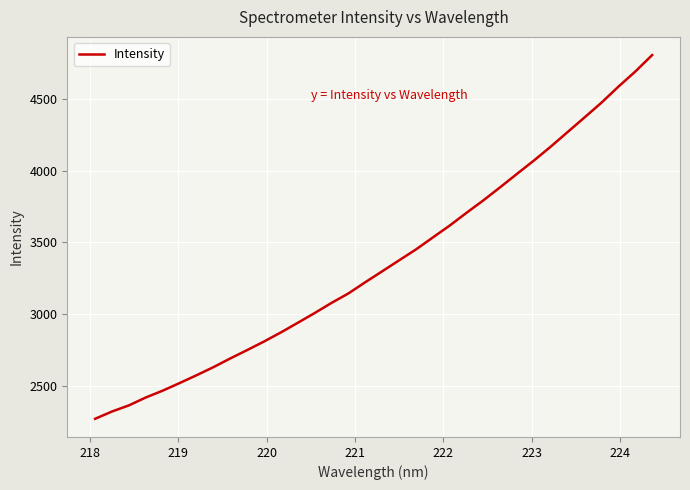

What is the maximum value shown in the chart?

4806.8